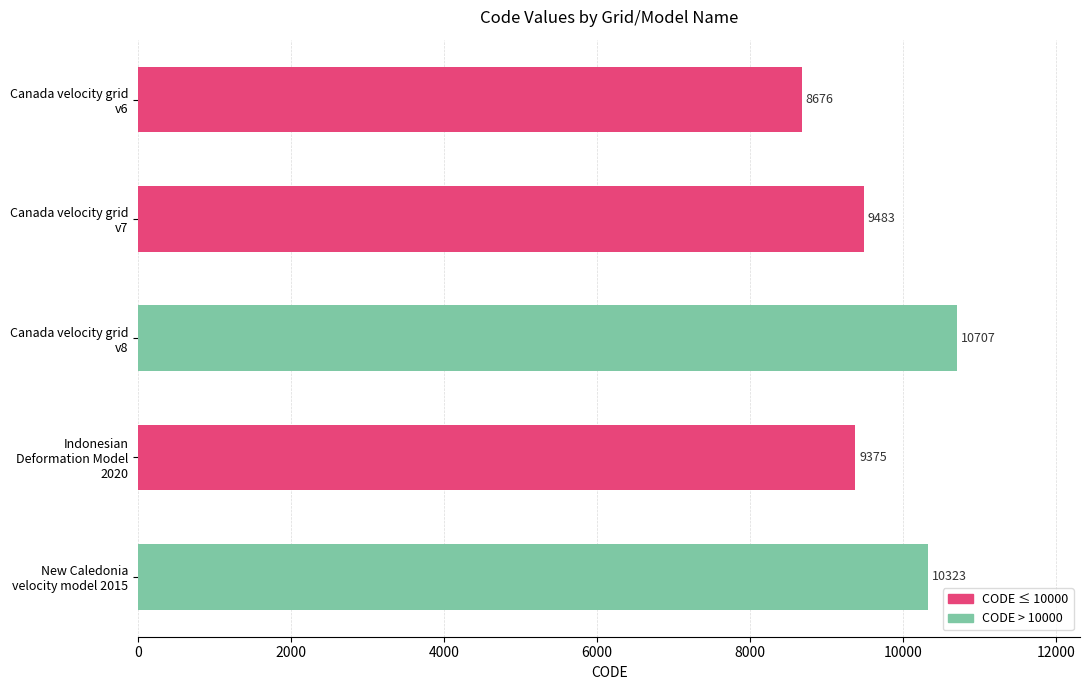

Reading top to bottom, extract all data points from this chart.

8676	9483	10707	9375	10323